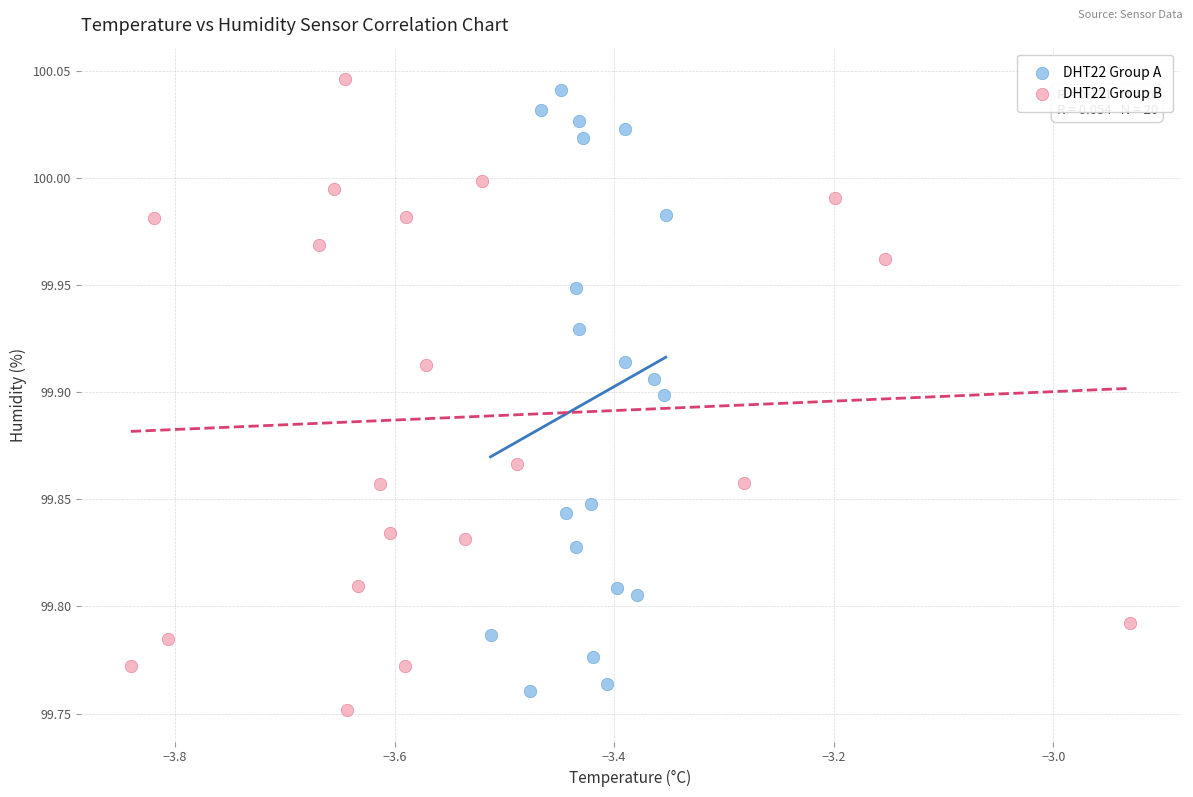

What are all the series names shown in the legend?

DHT22 Group A, DHT22 Group B